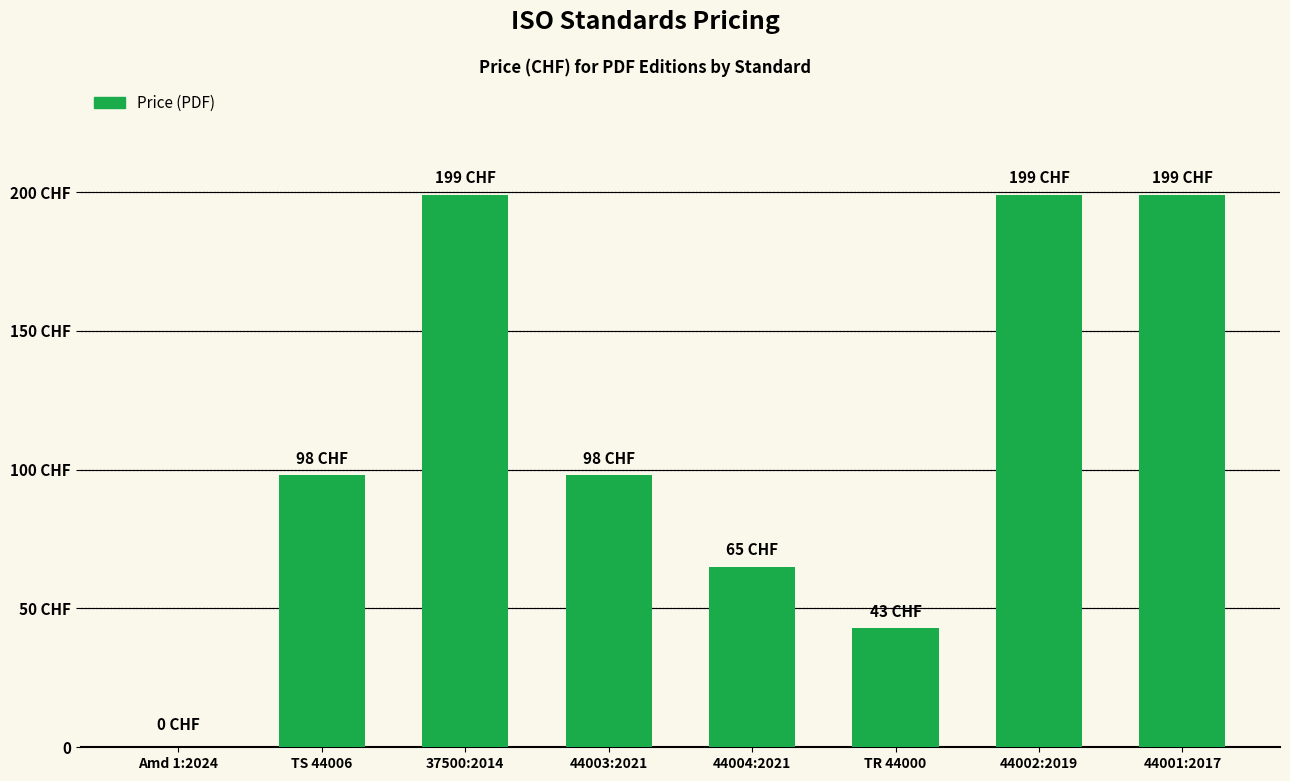

At which category does the chart reach its minimum across all series?

Amd 1:2024